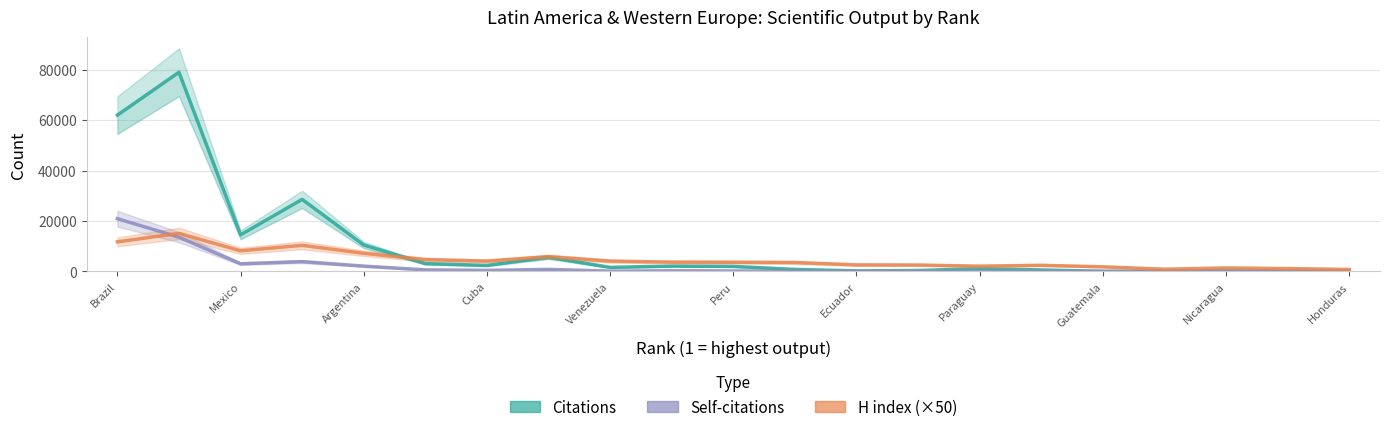

How many values in the Citations series are below 1617?

10